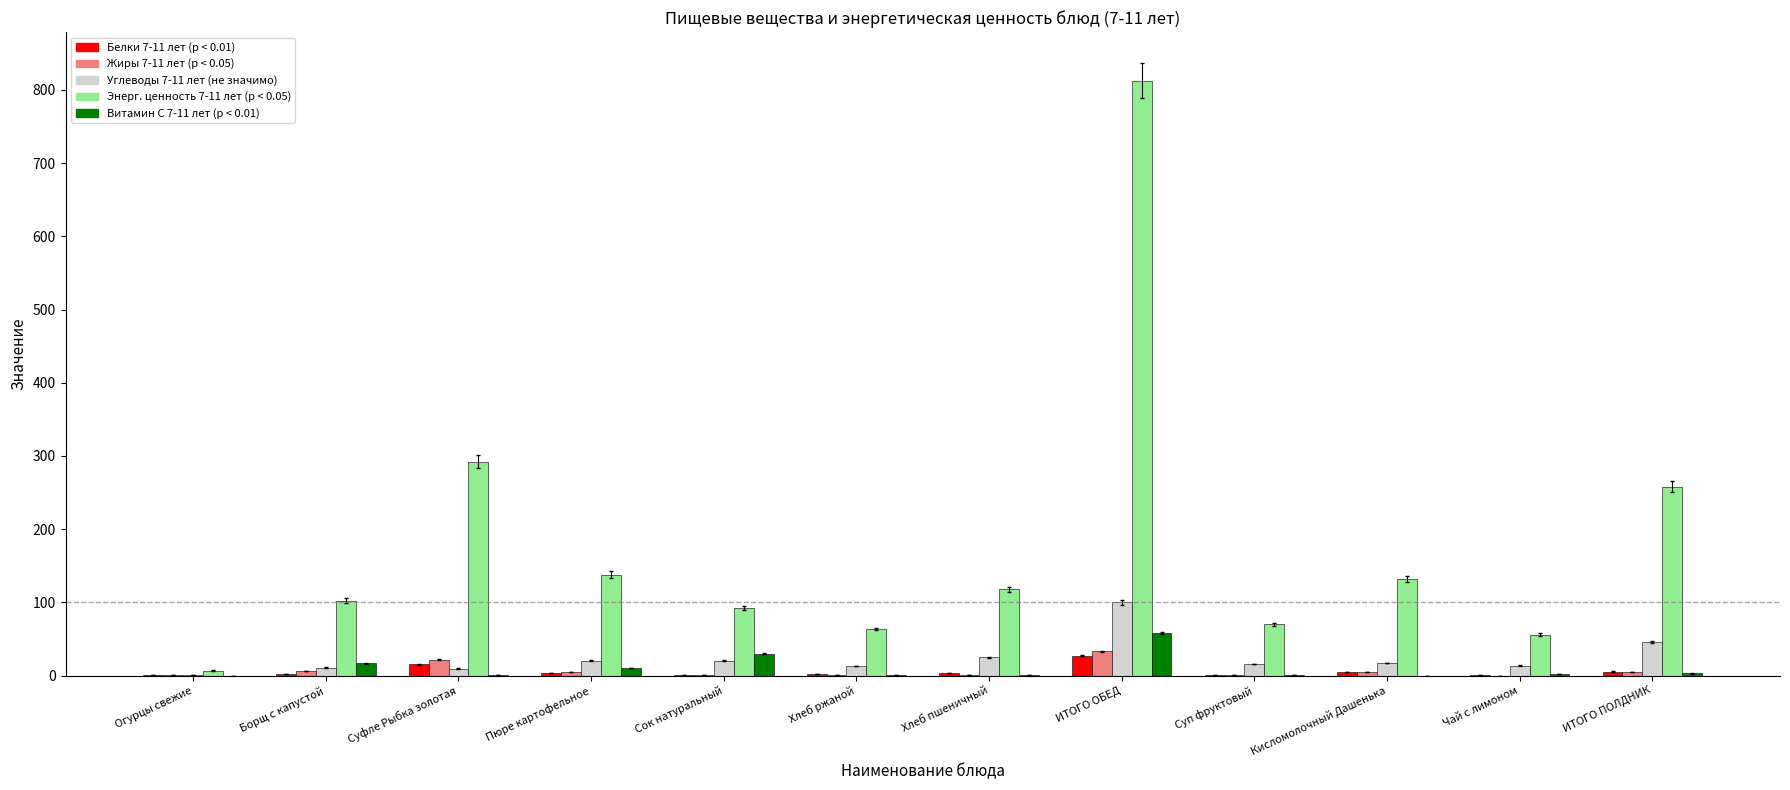

At which category is the sum across all series the highest?

ИТОГО ОБЕД